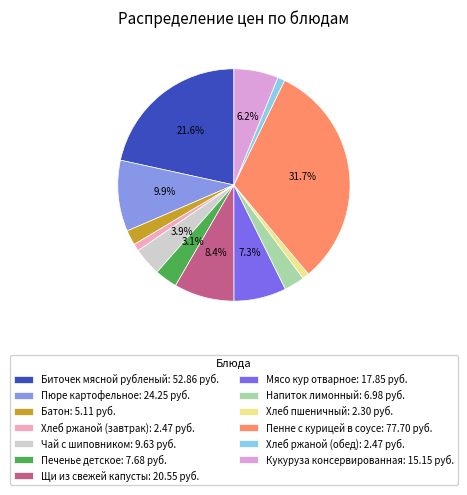

What portion of the pie excludes Печенье детское?

96.9%